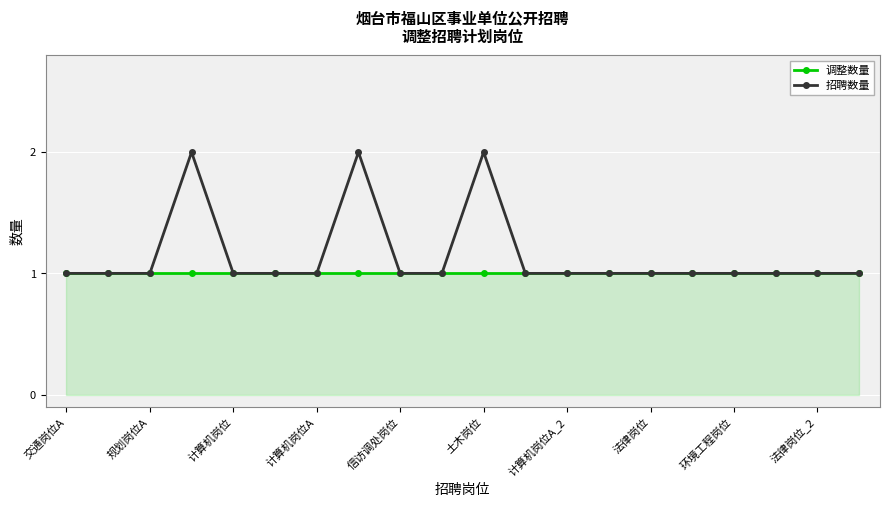

How many lines are shown in the chart?

2